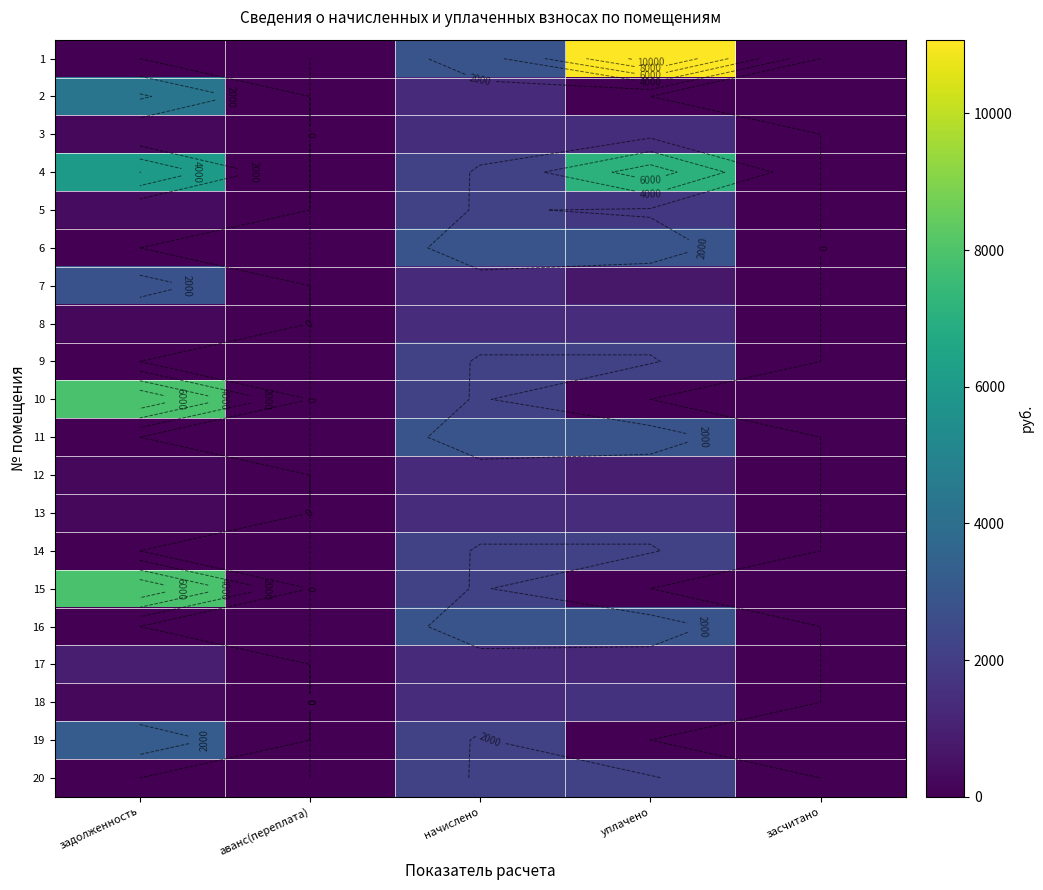

List the labels in order of 11 value, largest first.

начислено, уплачено, задолженность, аванс(переплата), засчитано